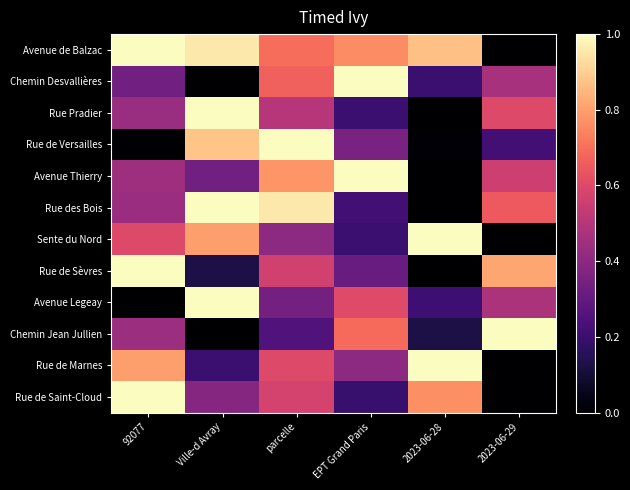

At how many categories does at least one series exceed 0?

6